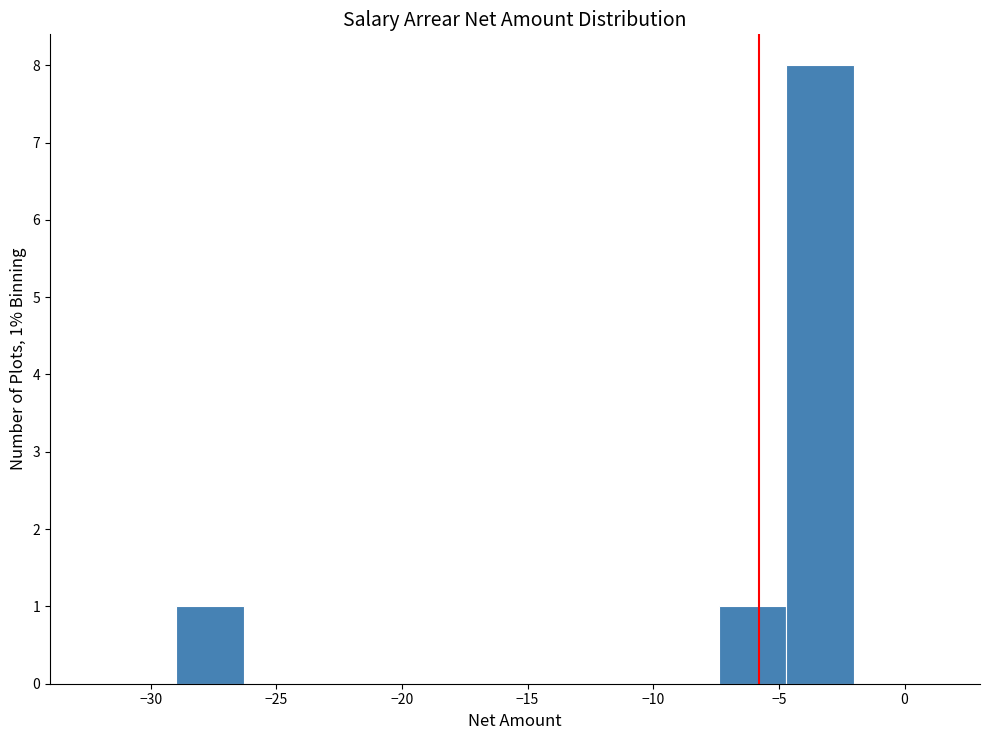

Which range on the x-axis has the tallest bar?

-4.7 to -2.0